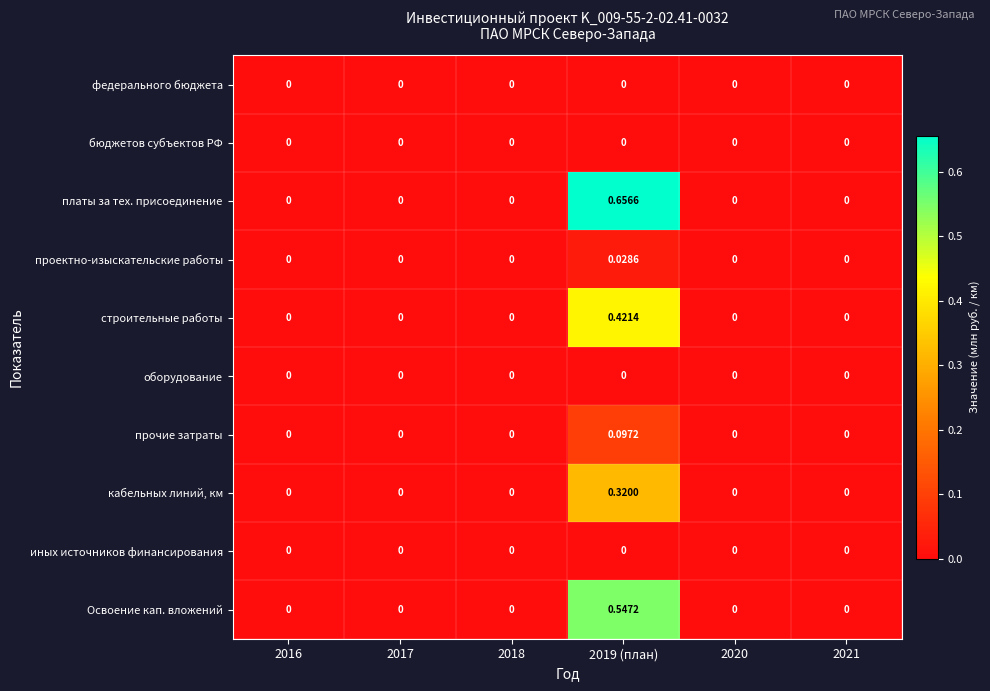

Which series has the widest spread of values?

платы за тех. присоединение